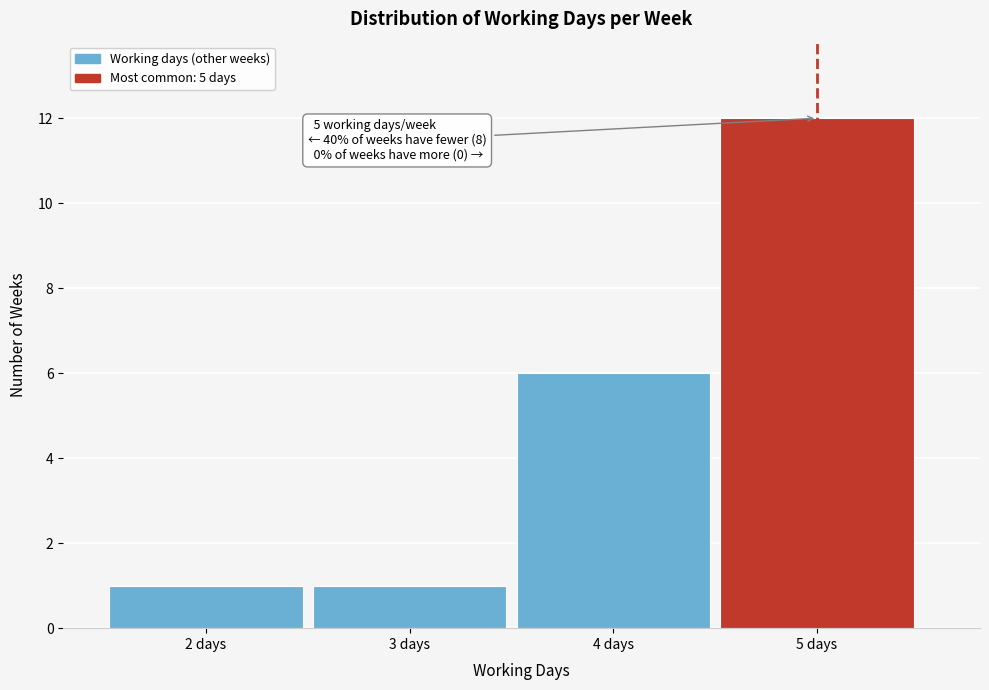

Over which range of the x-axis is the bar tallest?

4.5 to 5.5